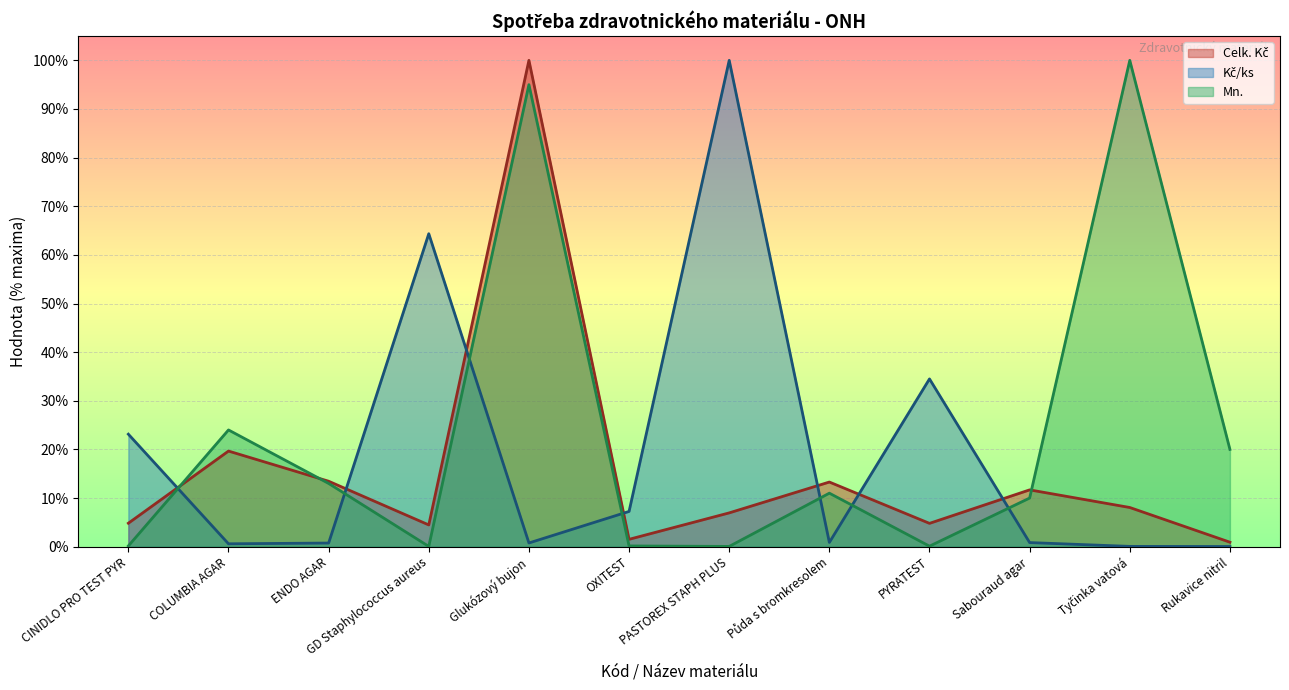

What is the greatest value displayed?

100.0